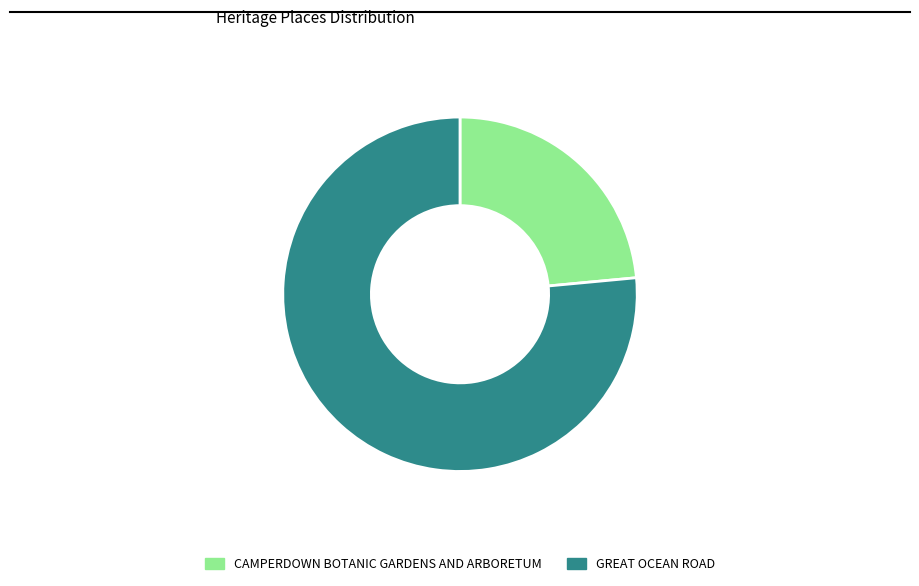

What is the smallest slice in the pie chart?

CAMPERDOWN BOTANIC GARDENS AND ARBORETUM